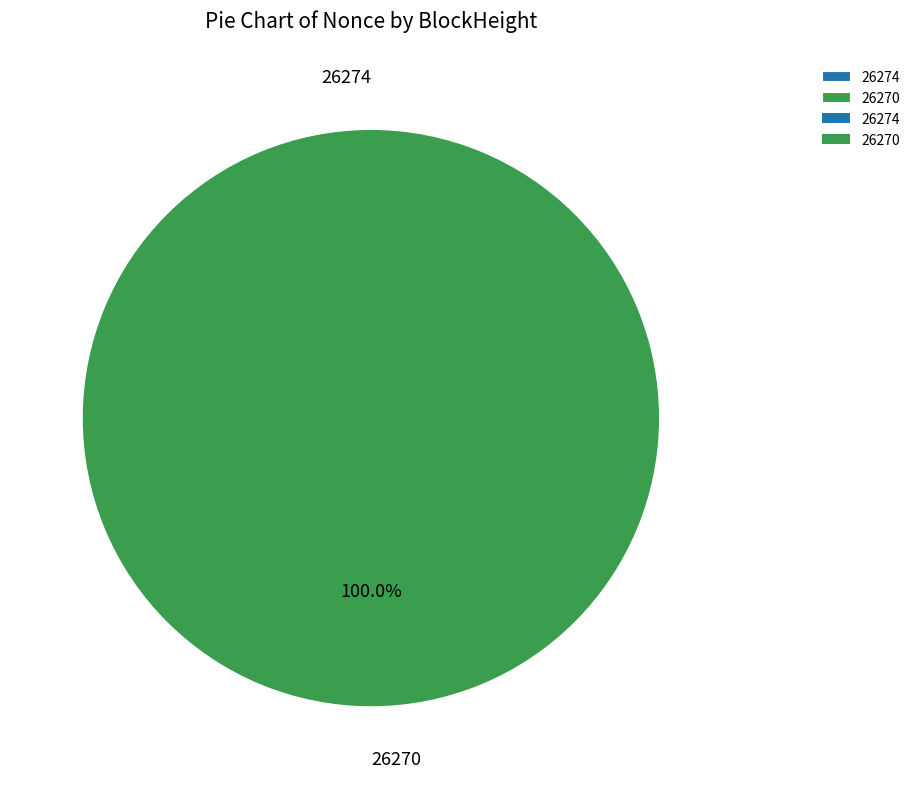

Which category has the smallest portion of the pie?

26274